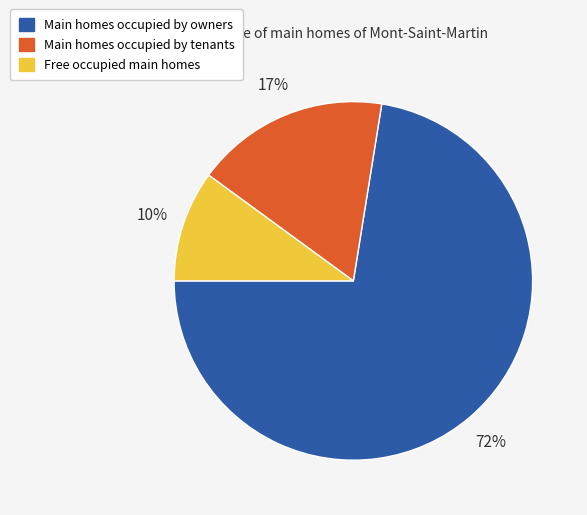

To the nearest percent, what is the average slice percentage?

33%